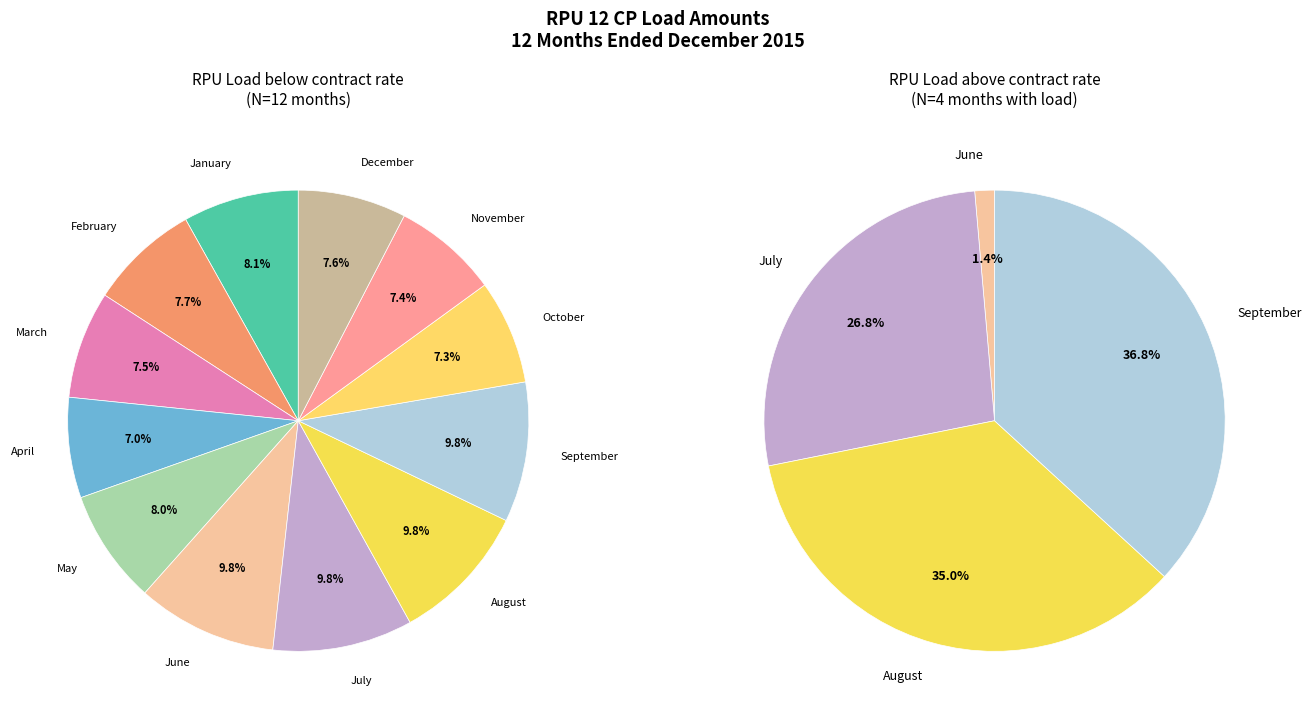

What is the largest slice in the pie chart?

June